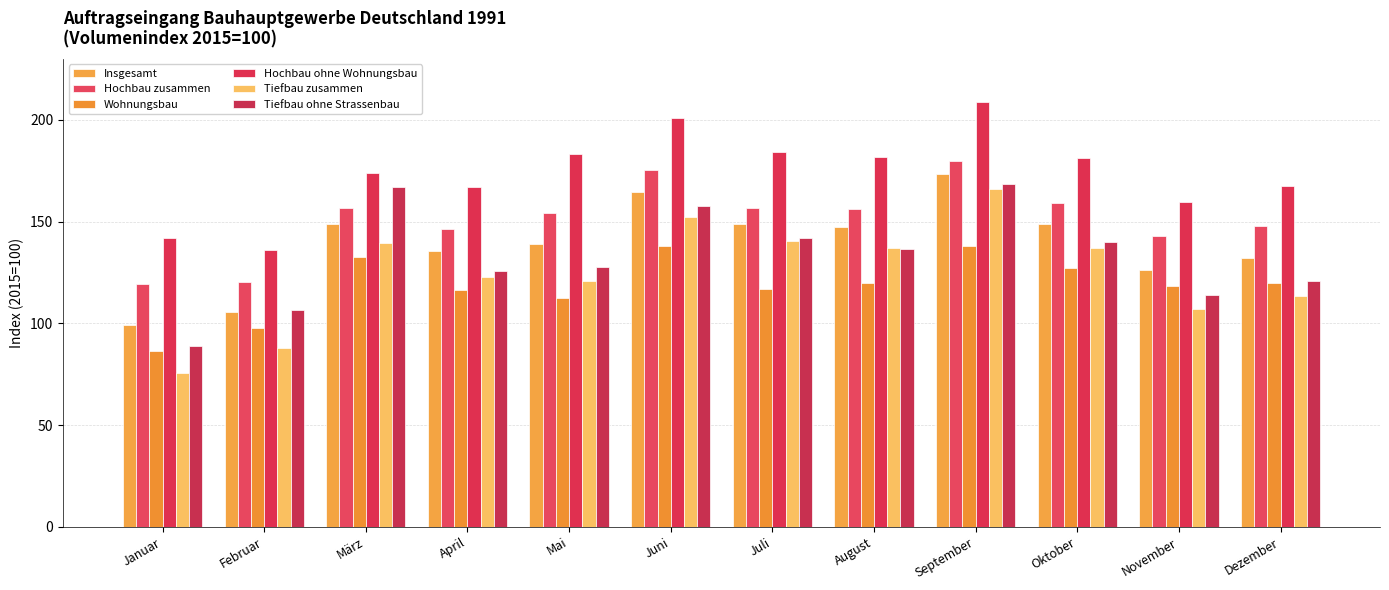

Which series has the widest spread of values?

Tiefbau zusammen